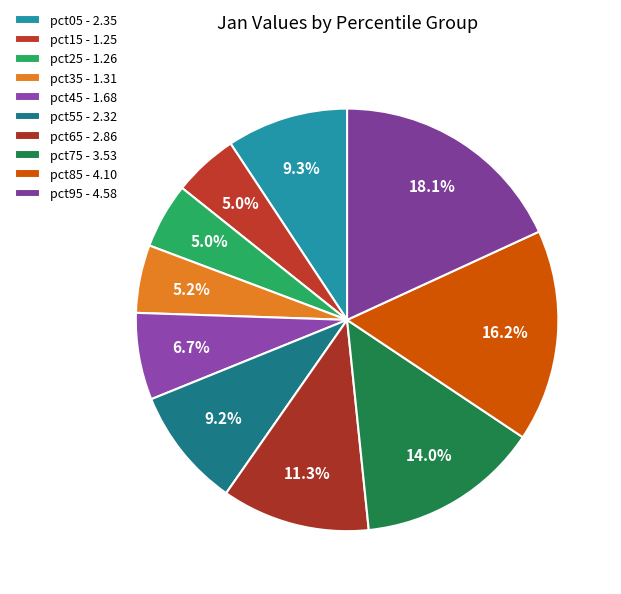

What is the change in value from pct75 to pct85?

+0.6